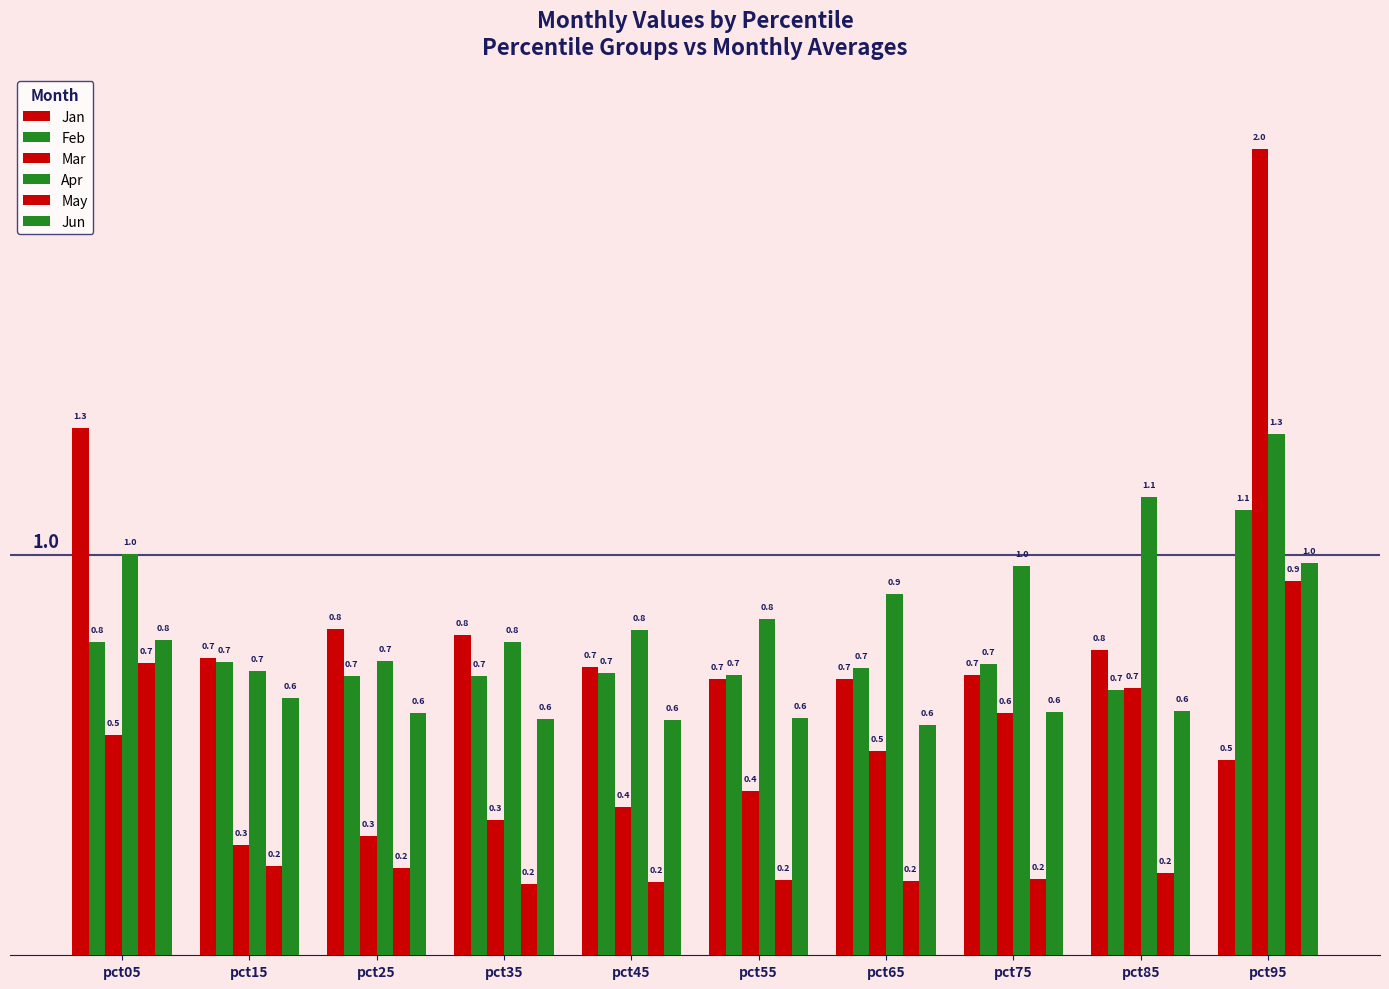

Reading left to right, list all the values displayed in this chart.

Jan: 1.3	0.7	0.8	0.8	0.7	0.7	0.7	0.7	0.8	0.5
Feb: 0.8	0.7	0.7	0.7	0.7	0.7	0.7	0.7	0.7	1.1
Mar: 0.5	0.3	0.3	0.3	0.4	0.4	0.5	0.6	0.7	2.0
Apr: 1.0	0.7	0.7	0.8	0.8	0.8	0.9	1.0	1.1	1.3
May: 0.7	0.2	0.2	0.2	0.2	0.2	0.2	0.2	0.2	0.9
Jun: 0.8	0.6	0.6	0.6	0.6	0.6	0.6	0.6	0.6	1.0